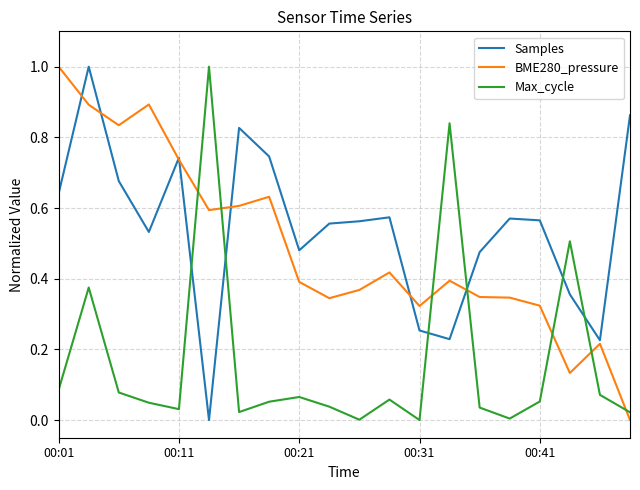

Which series ends up on top after the final intersection of Samples and Max_cycle?

Samples